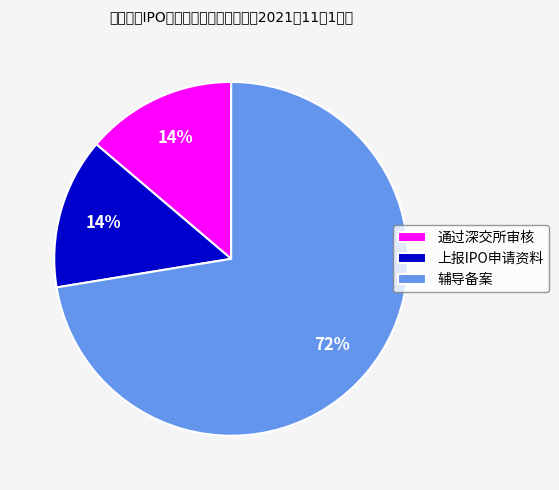

Which has a higher value, 通过深交所审核 or 辅导备案?

辅导备案